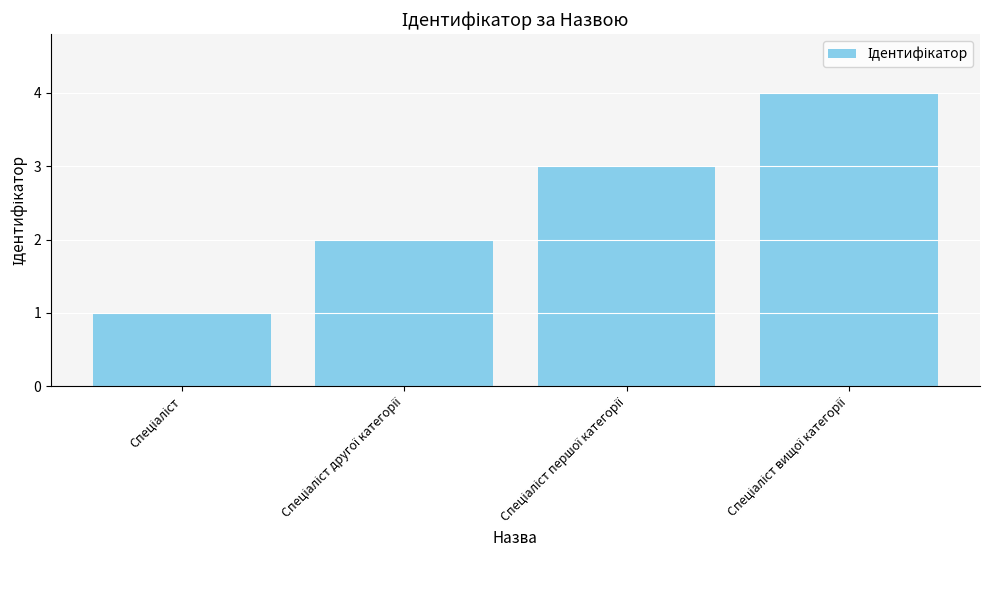

How many distinct data groups are displayed?

1